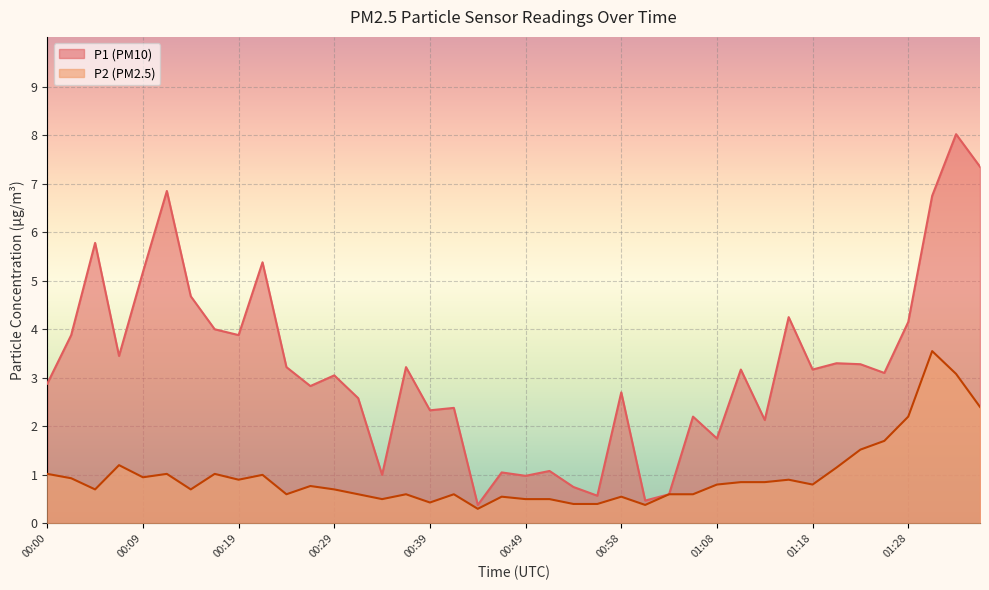

What is the total value across all series at 00:27?

3.6